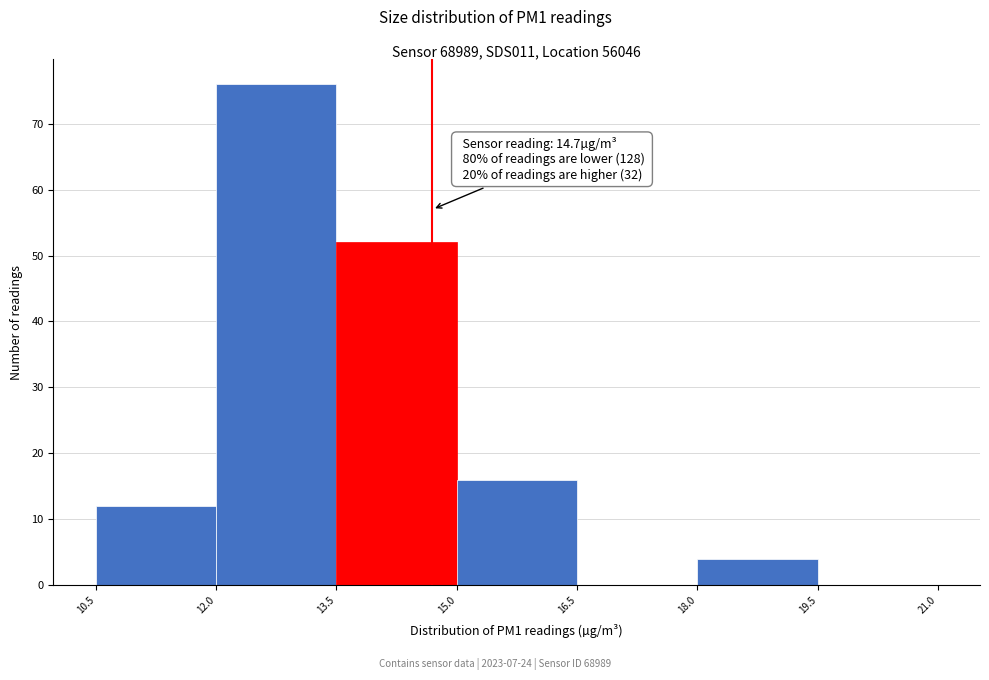

Which range on the x-axis has the tallest bar?

12.0 to 13.5